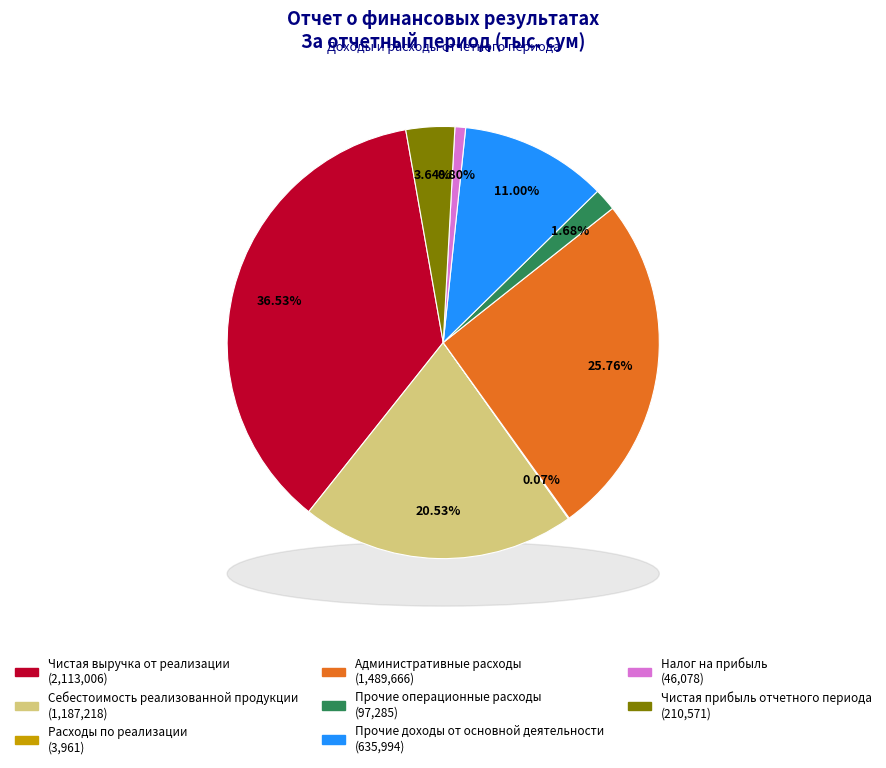

The Прочие операционные расходы slice represents 1% of the pie. True or false?

False